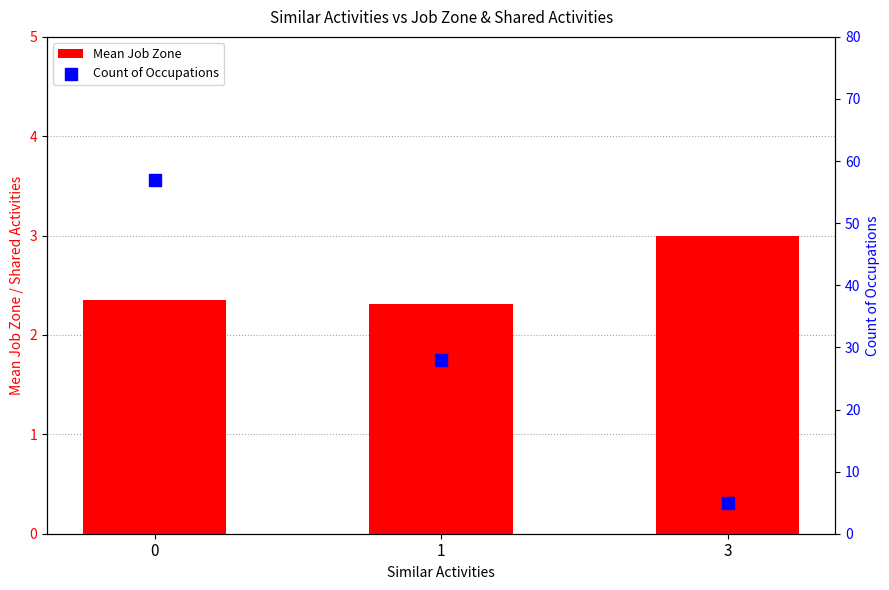

What are all the series names shown in the legend?

Mean Job Zone, Count of Occupations